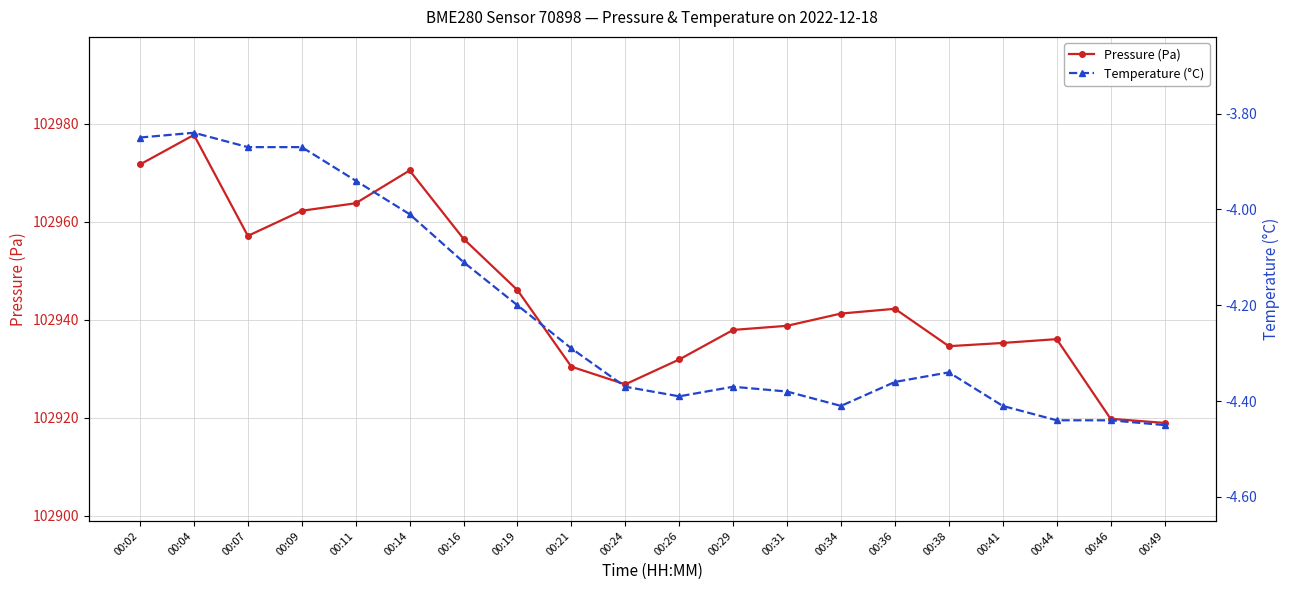

What is the total value across all series at 00:24?

102922.4